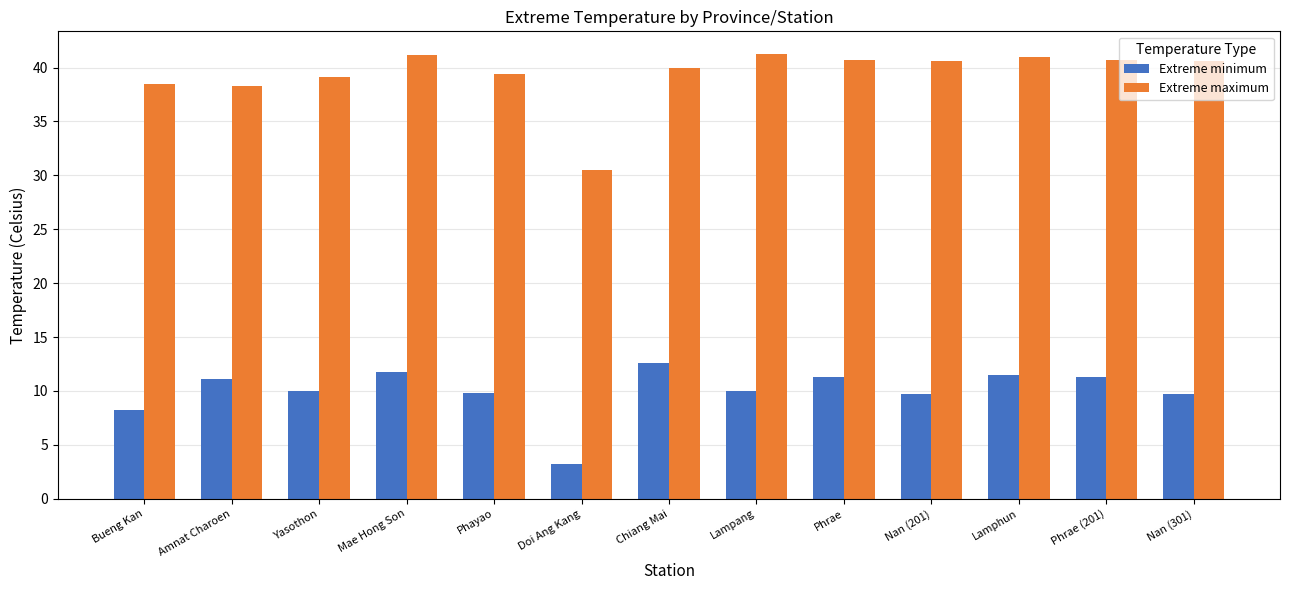

How many bars are there in total?

26